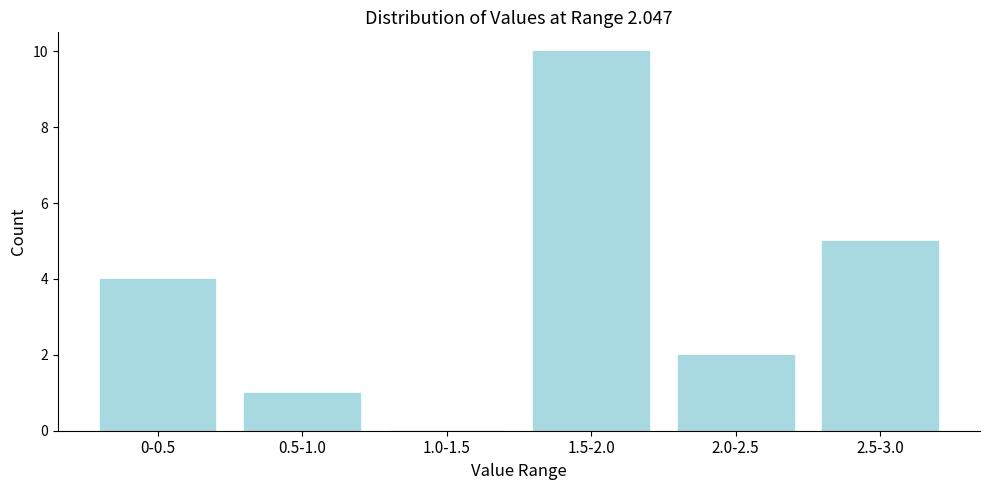

Reading left to right, what are all the values shown in this chart?

0-0.5=4	0.5-1.0=1	1.0-1.5=0	1.5-2.0=10	2.0-2.5=2	2.5-3.0=5